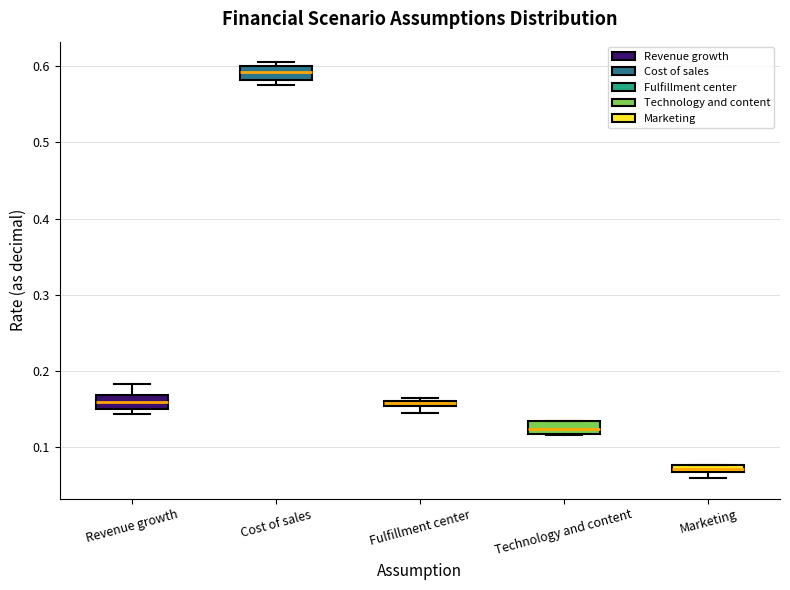

Which box has the lowest median line?

Marketing